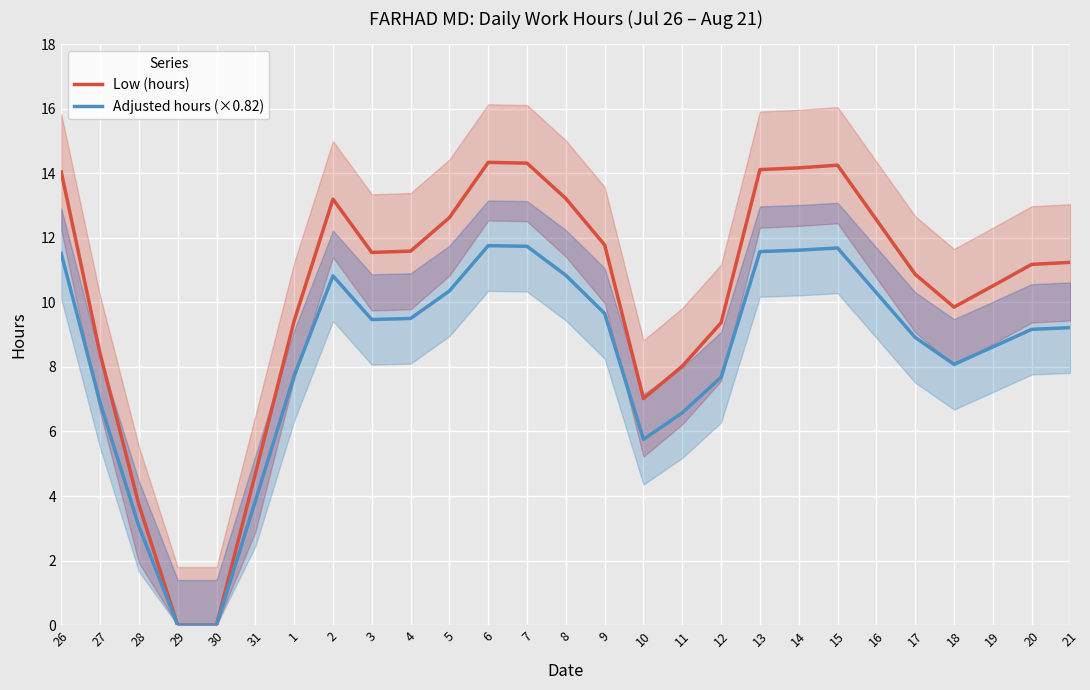

True or false: Adjusted hours (×0.82) and Low (hours) cross at least once.

False